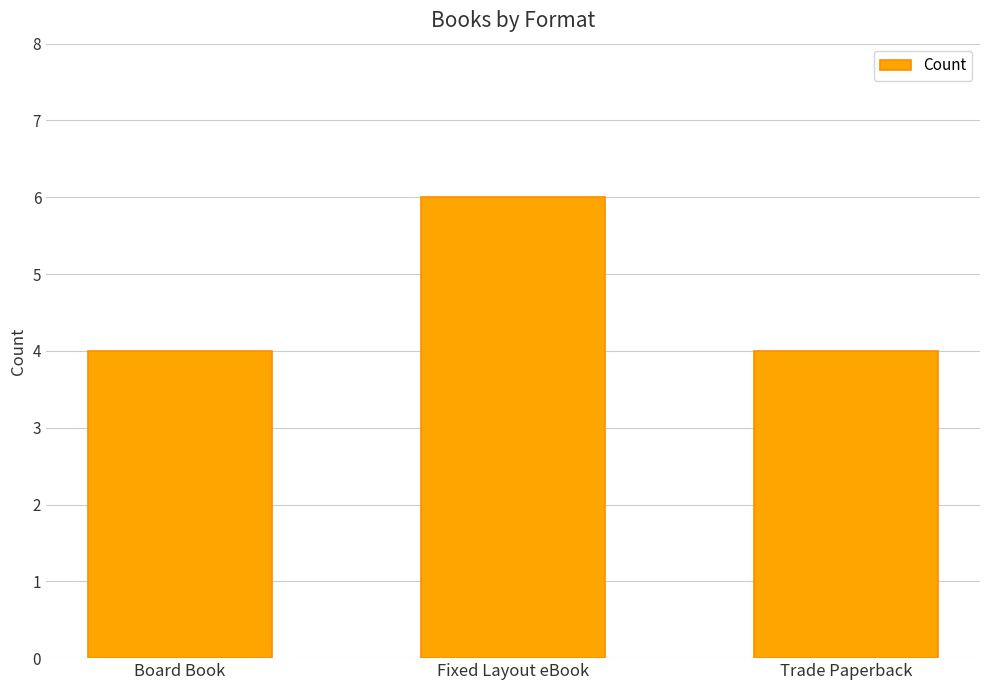

What is the value of the 3rd bar from the left?

4